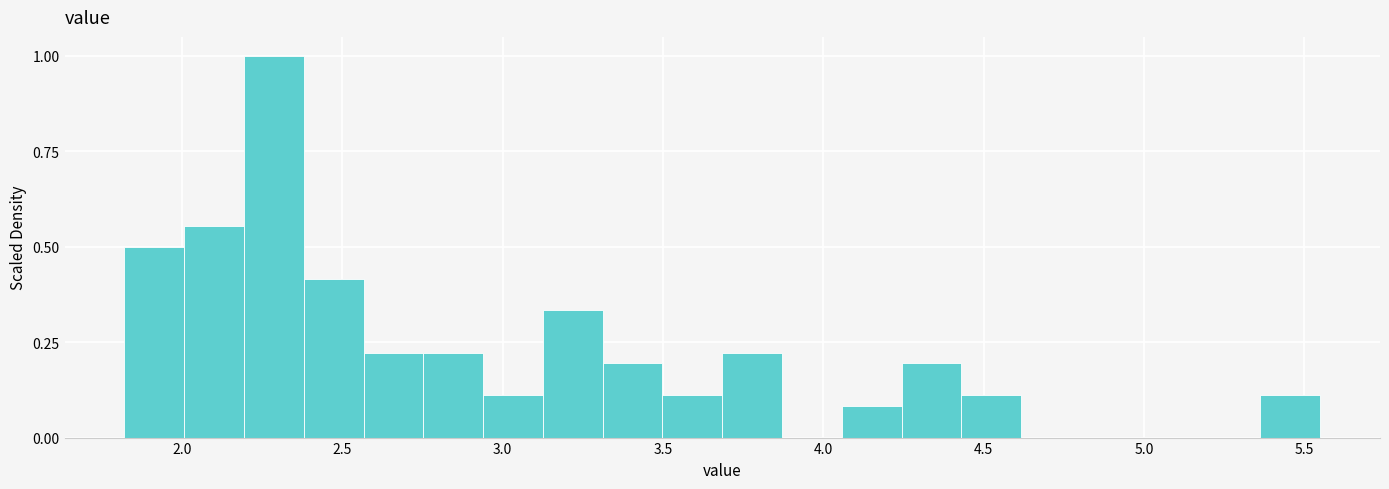

Read against the x-axis, roughly where is the centre of the tallest bar?

2.30